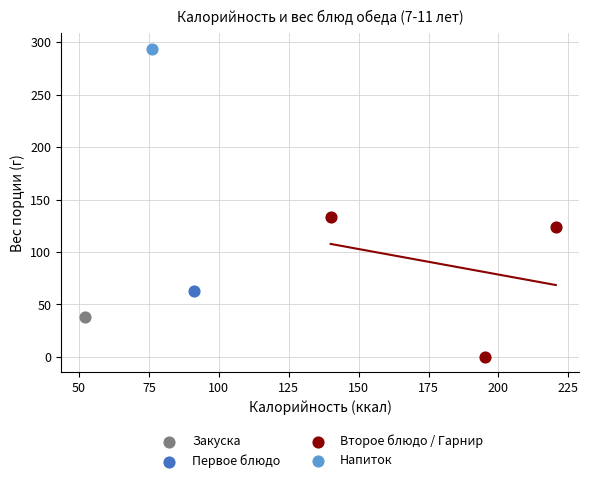

What are all the series names shown in the legend?

Закуска, Первое блюдо, Второе блюдо / Гарнир, Напиток